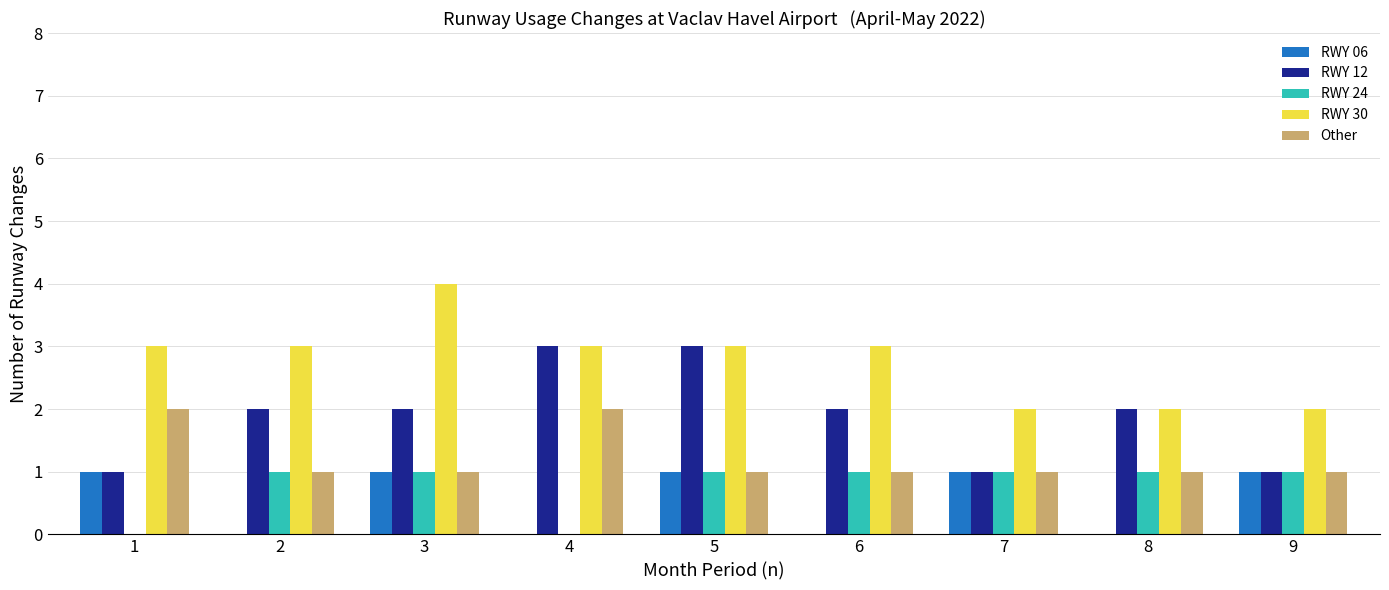

How many data points does each series have?

9